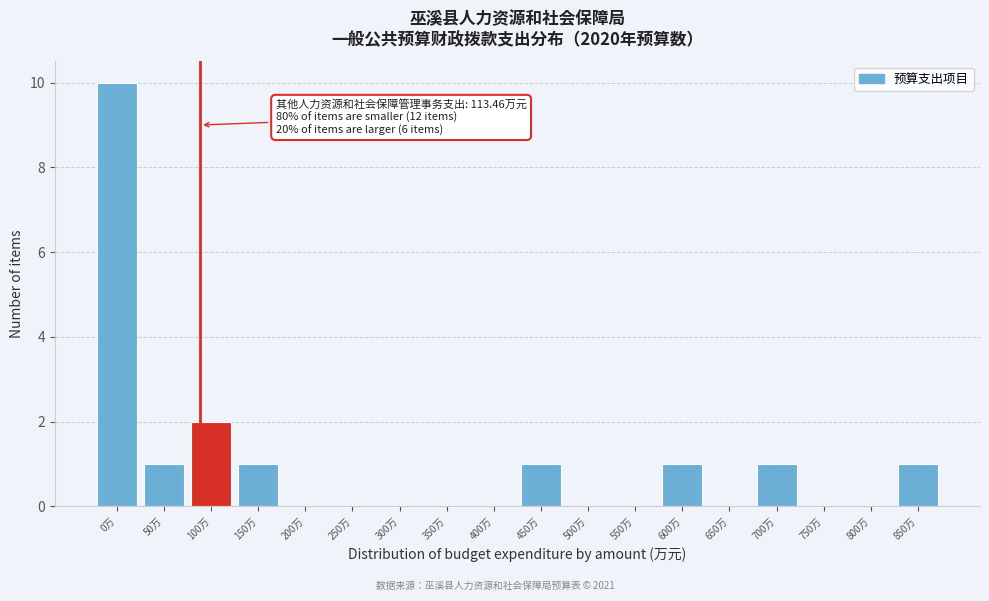

Reading left to right, extract all data points from this chart.

0万=10	50万=1	100万=2	150万=1	200万=0	250万=0	300万=0	350万=0	400万=0	450万=1	500万=0	550万=0	600万=1	650万=0	700万=1	750万=0	800万=0	850万=1